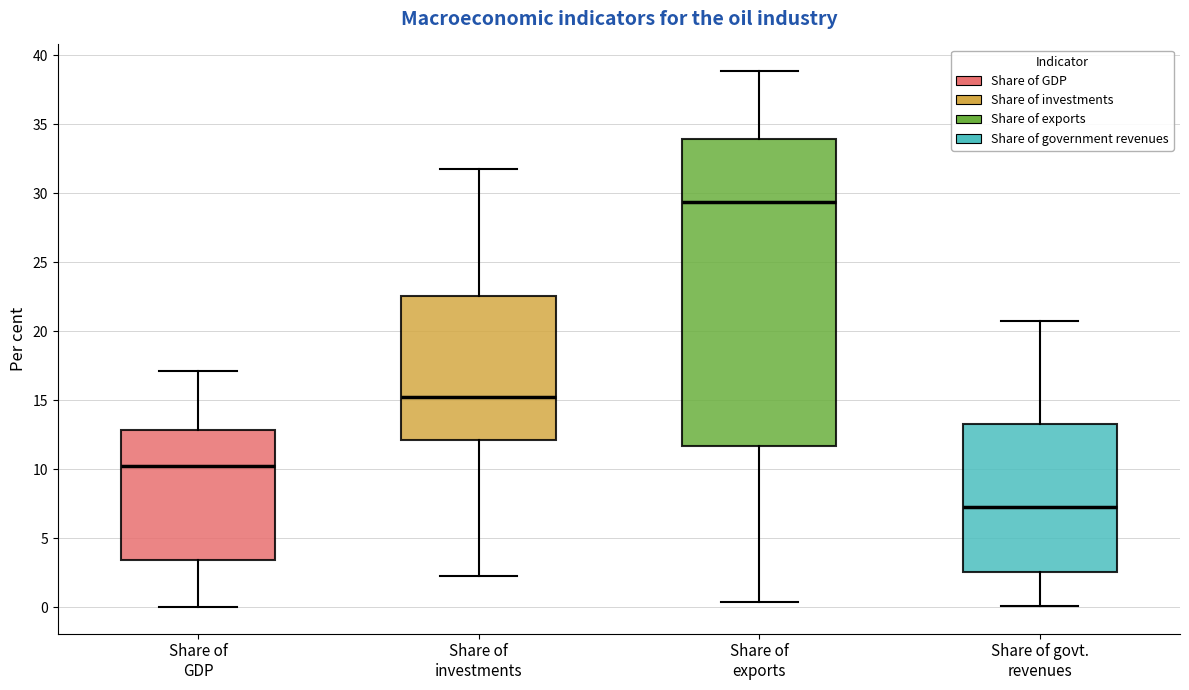

Which box has the lowest median line?

Share of govt. revenues